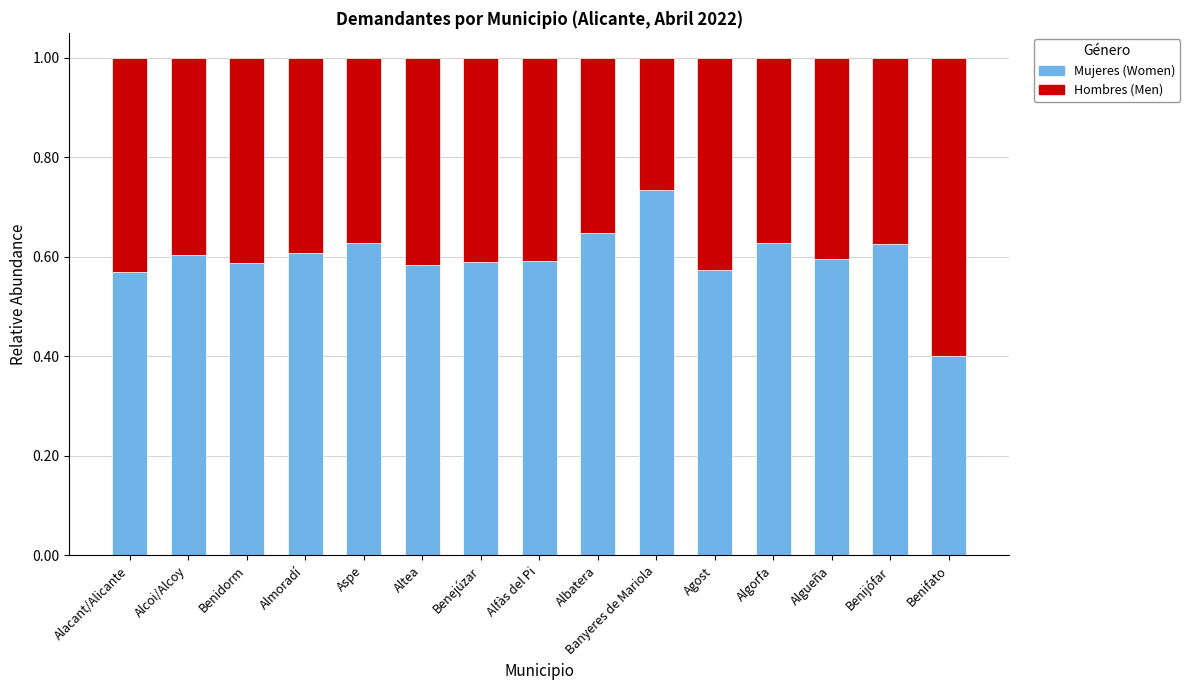

What is the total value across all series at Almoradí?

1.0